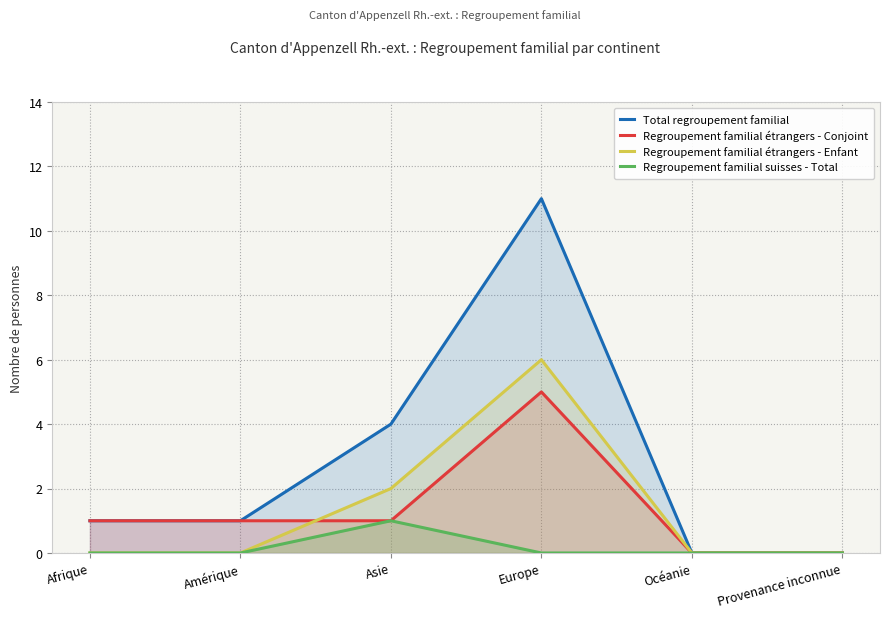

Reading left to right, extract all data points from this chart.

Total regroupement familial: Afrique=1	Amérique=1	Asie=4	Europe=11	Océanie=0	Provenance inconnue=0
Regroupement familial étrangers - Conjoint: Afrique=1	Amérique=1	Asie=1	Europe=5	Océanie=0	Provenance inconnue=0
Regroupement familial étrangers - Enfant: Afrique=0	Amérique=0	Asie=2	Europe=6	Océanie=0	Provenance inconnue=0
Regroupement familial suisses - Total: Afrique=0	Amérique=0	Asie=1	Europe=0	Océanie=0	Provenance inconnue=0